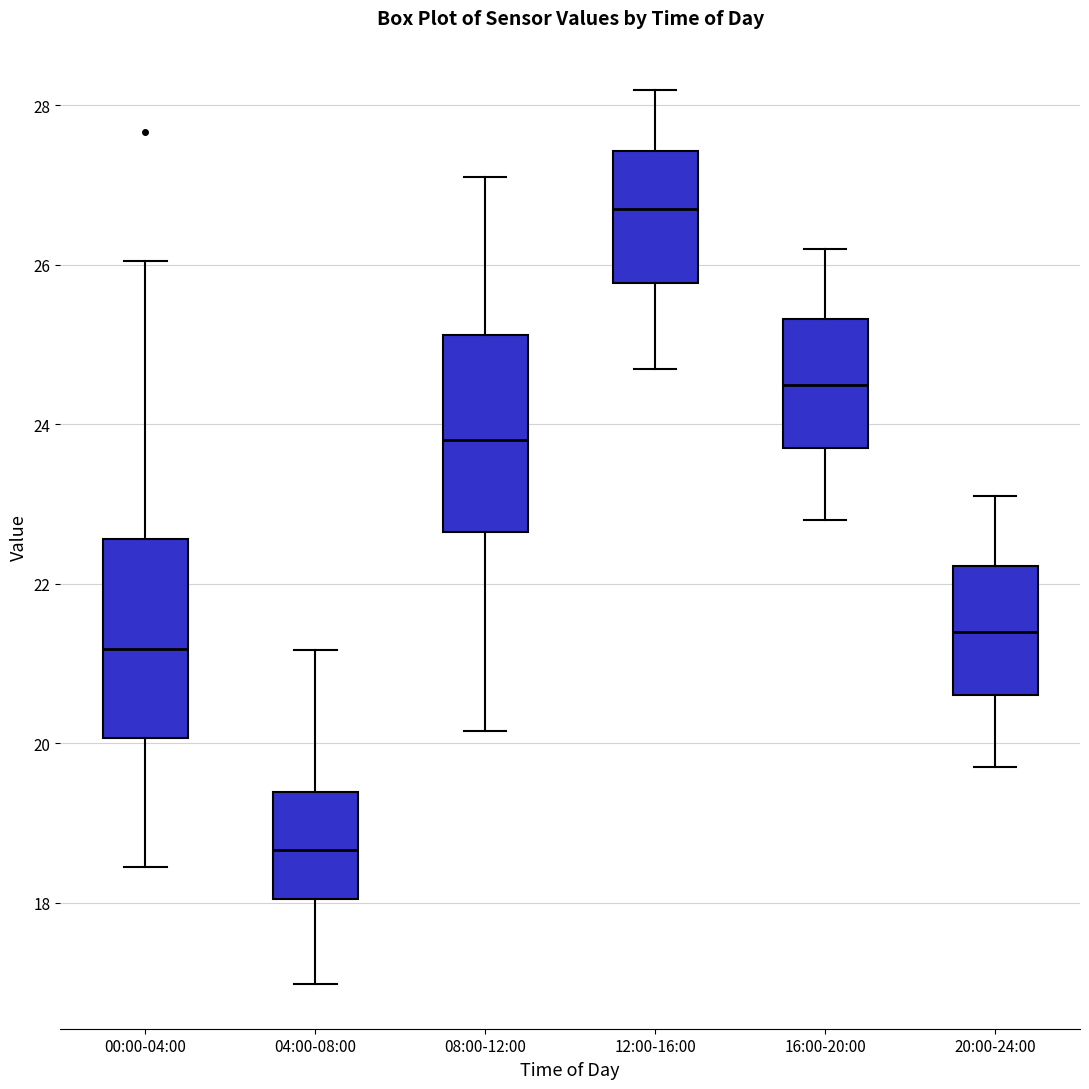

Where does the lower whisker of the box for 08:00-12:00 end on the y-axis? The values are not printed on the chart, so give them approximately, as read against the axis.

20.2